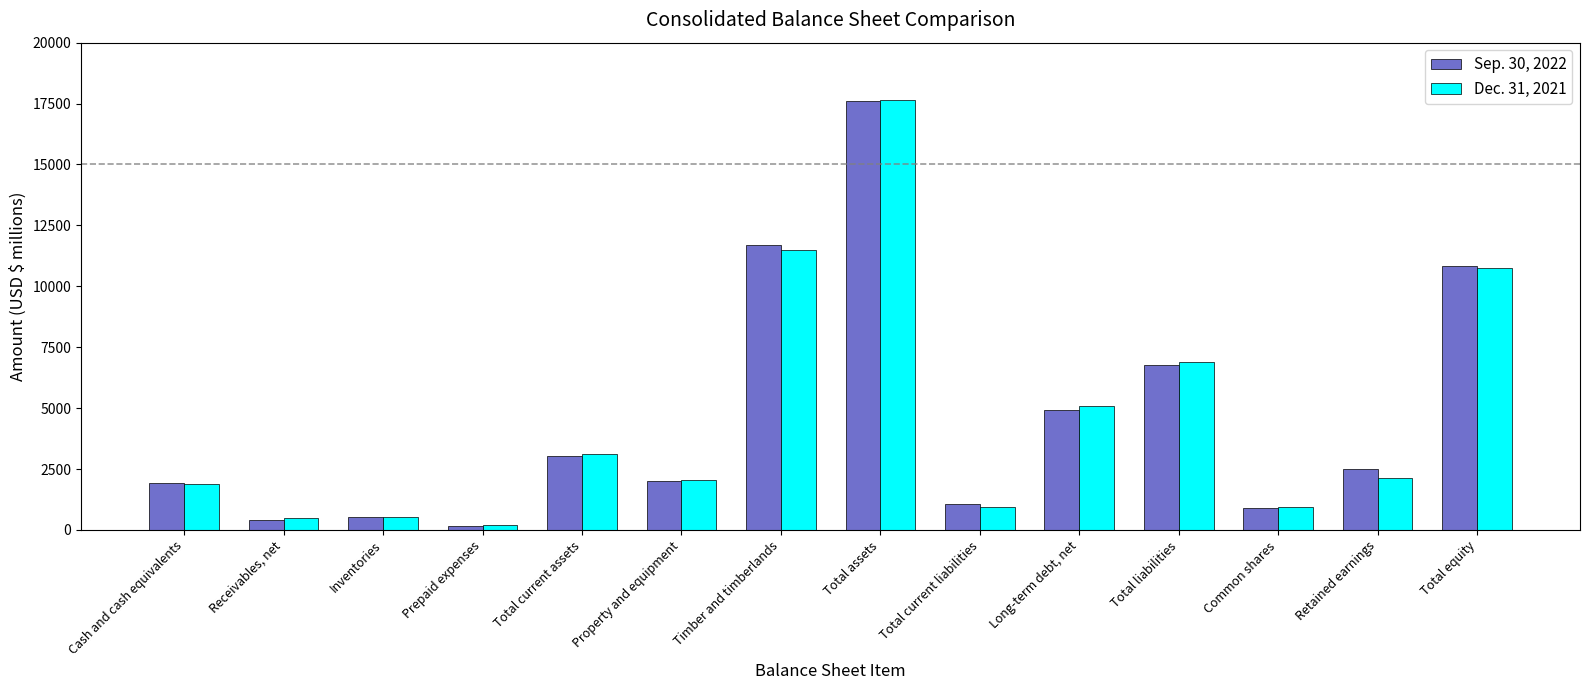

How many values in the Dec. 31, 2021 series are below 2131?

7